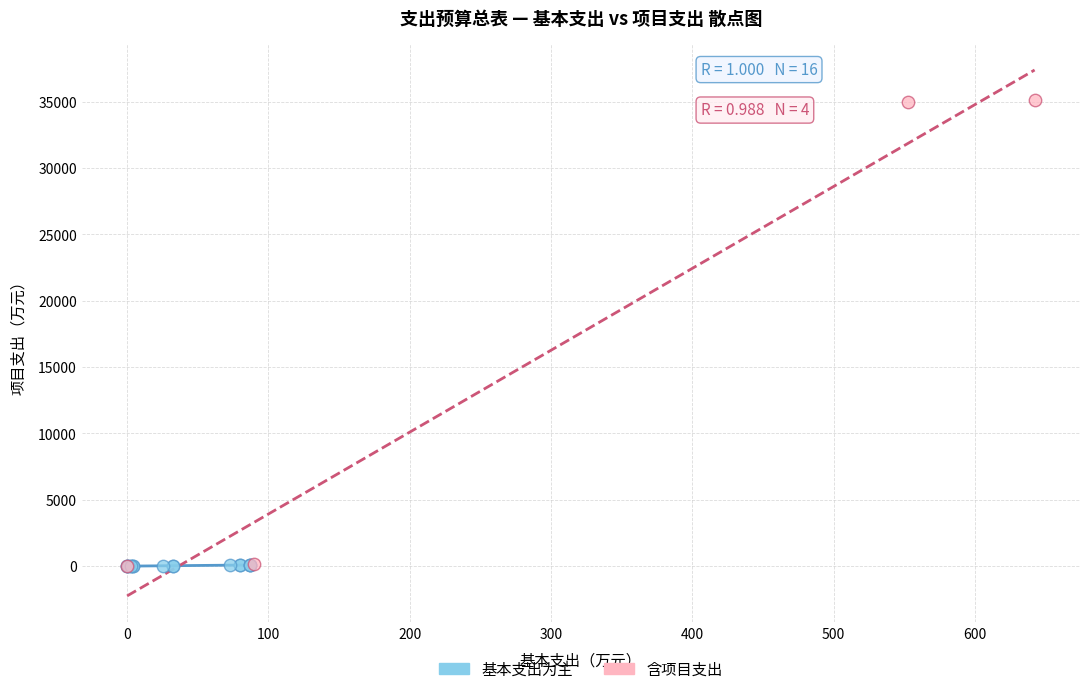

Which series has the largest Y range (max minus min)?

含项目支出